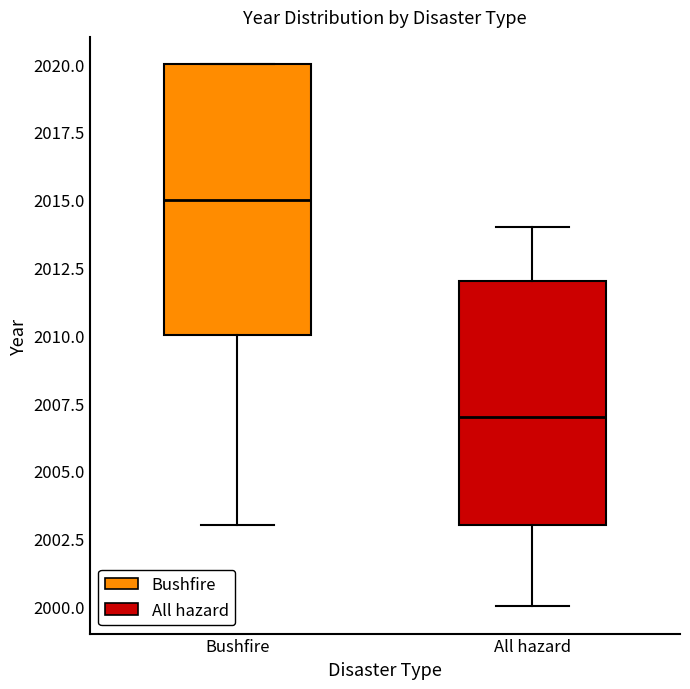

Reading left to right, read every box against the y-axis: the position of its median line, the range the box covers, and the ends of its whiskers. The values are not printed on the chart, so give them approximately, as read against the axis.

Bushfire: median 2015, box 2010 to 2020, whiskers 2003 to 2020
All hazard: median 2007, box 2003 to 2012, whiskers 2000 to 2014